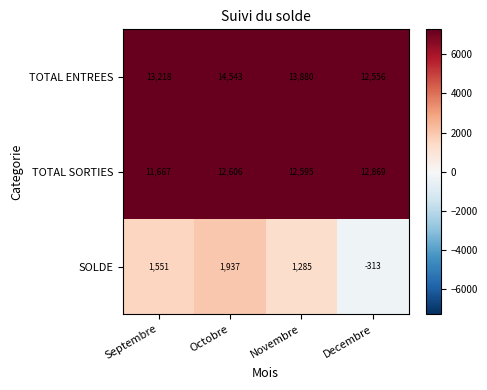

What is the difference between the SOLDE values at Novembre and Decembre?

1598